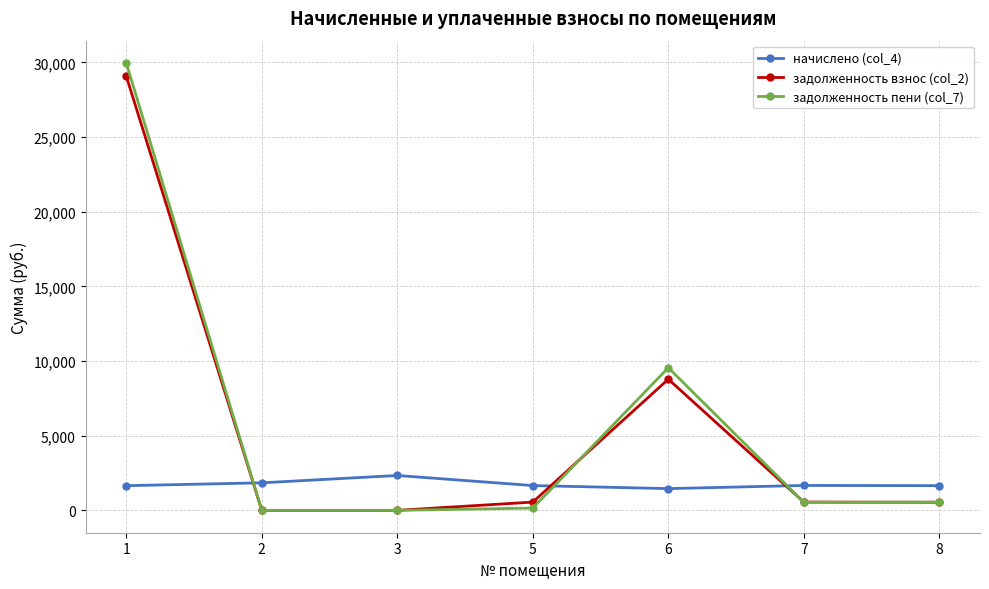

What is the lowest value of the начислено (col_4) series?

1455.4